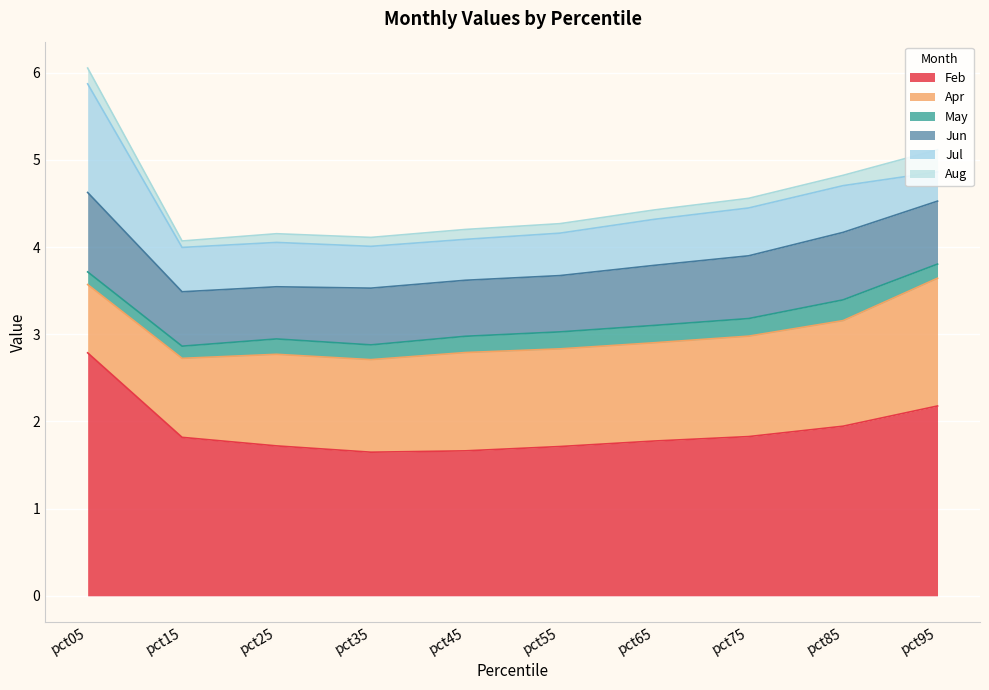

Reading left to right, extract all data points from this chart.

Feb: 2.8	1.8	1.7	1.6	1.7	1.7	1.8	1.8	1.9	2.2
Apr: 0.8	0.9	1.1	1.1	1.1	1.1	1.1	1.2	1.2	1.5
May: 0.1	0.1	0.2	0.2	0.2	0.2	0.2	0.2	0.2	0.2
Jun: 0.9	0.6	0.6	0.7	0.6	0.6	0.7	0.7	0.8	0.7
Jul: 1.2	0.5	0.5	0.5	0.5	0.5	0.5	0.5	0.5	0.3
Aug: 0.2	0.1	0.1	0.1	0.1	0.1	0.1	0.1	0.1	0.3